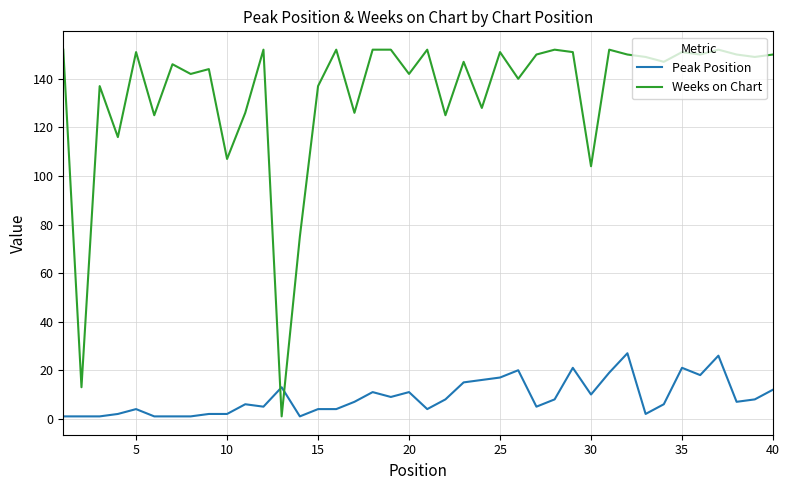

Rank the series by their average value, from lowest to highest.

Peak Position, Weeks on Chart